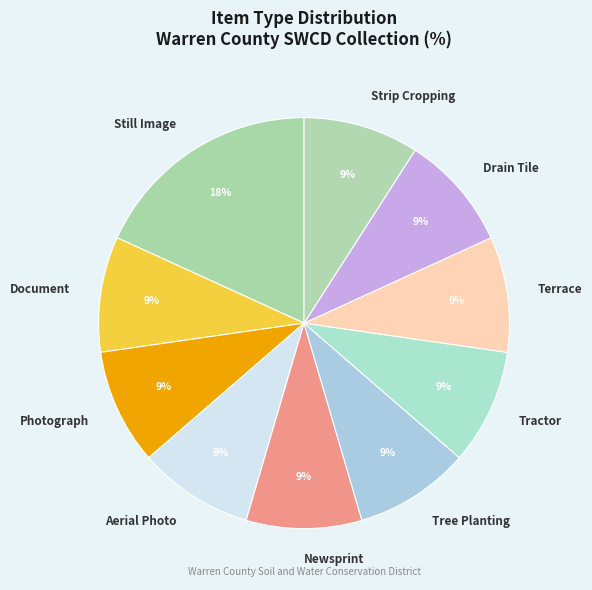

To the nearest percent, what is the average slice percentage?

10%